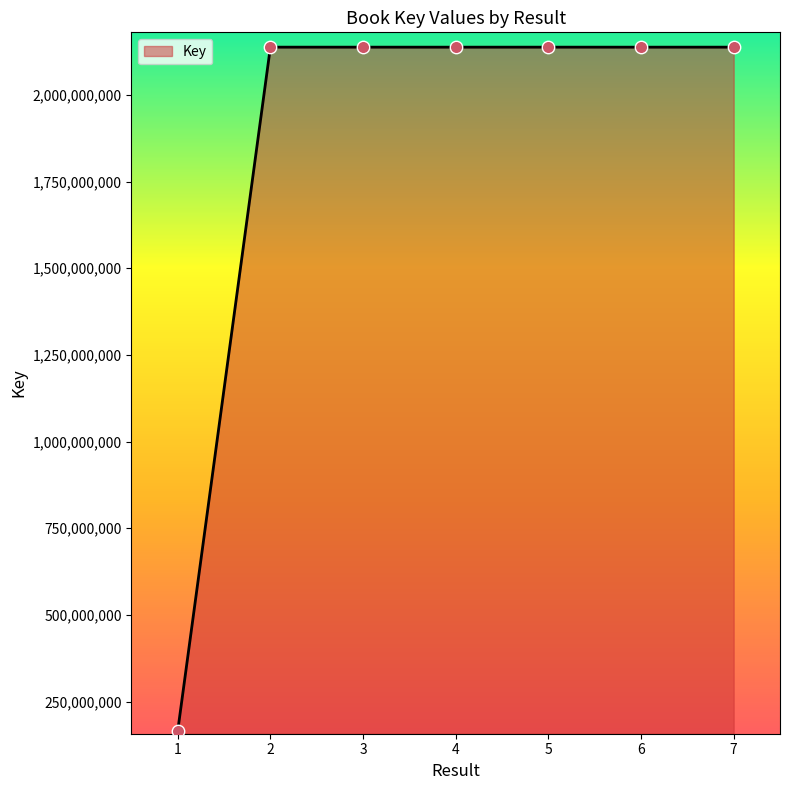

What is the change in value from 5 to 6?

-38763